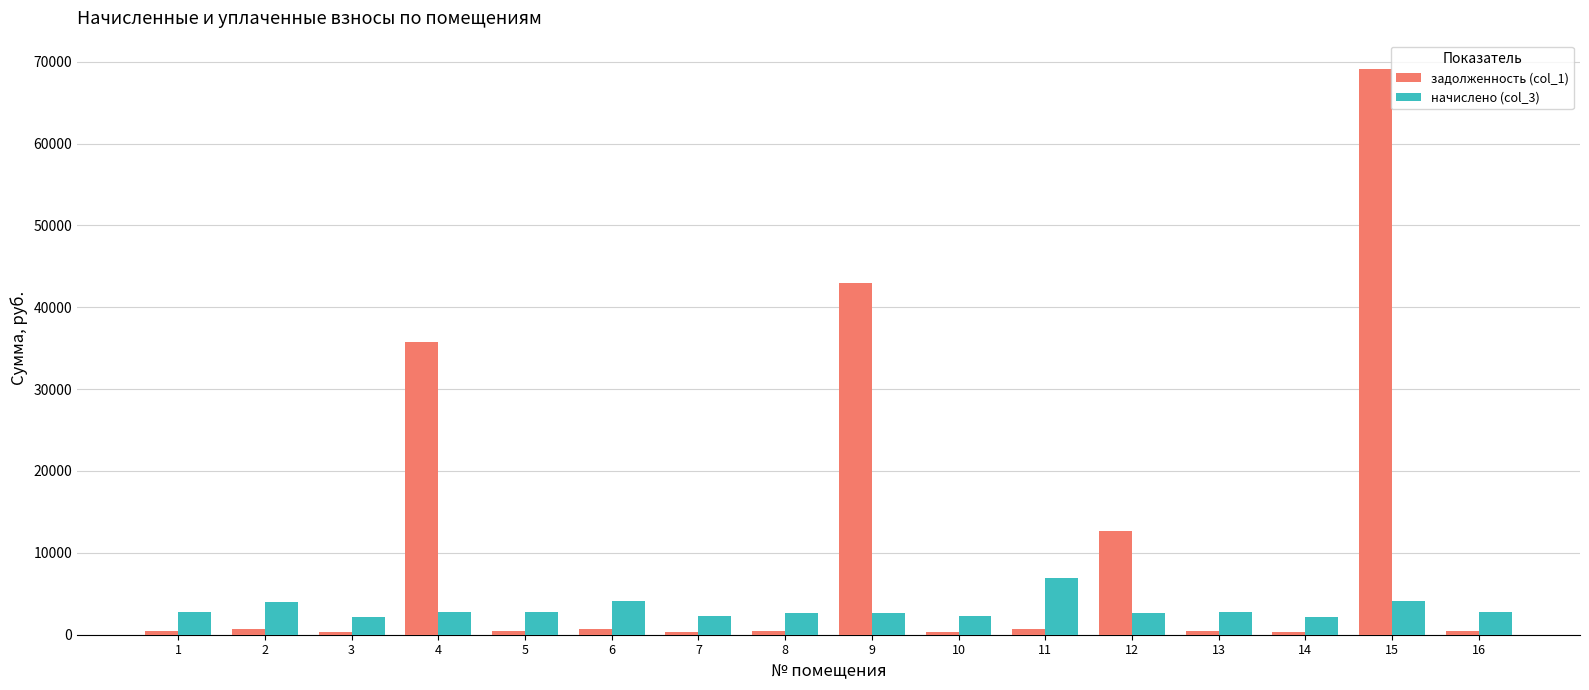

What is the maximum value shown in the chart?

69111.3